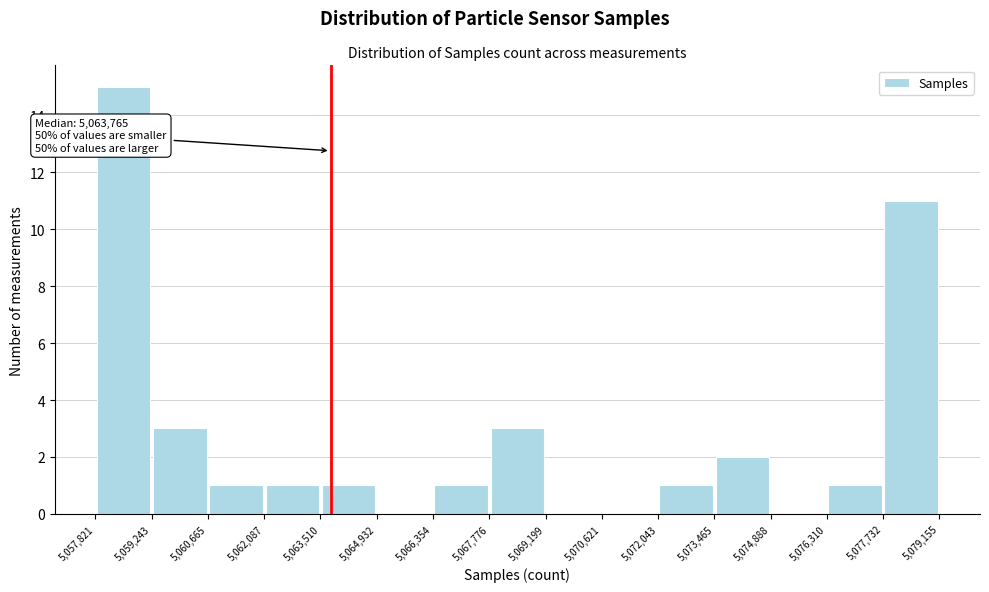

Over which range of the x-axis is the bar tallest?

5,057,821 to 5,059,243